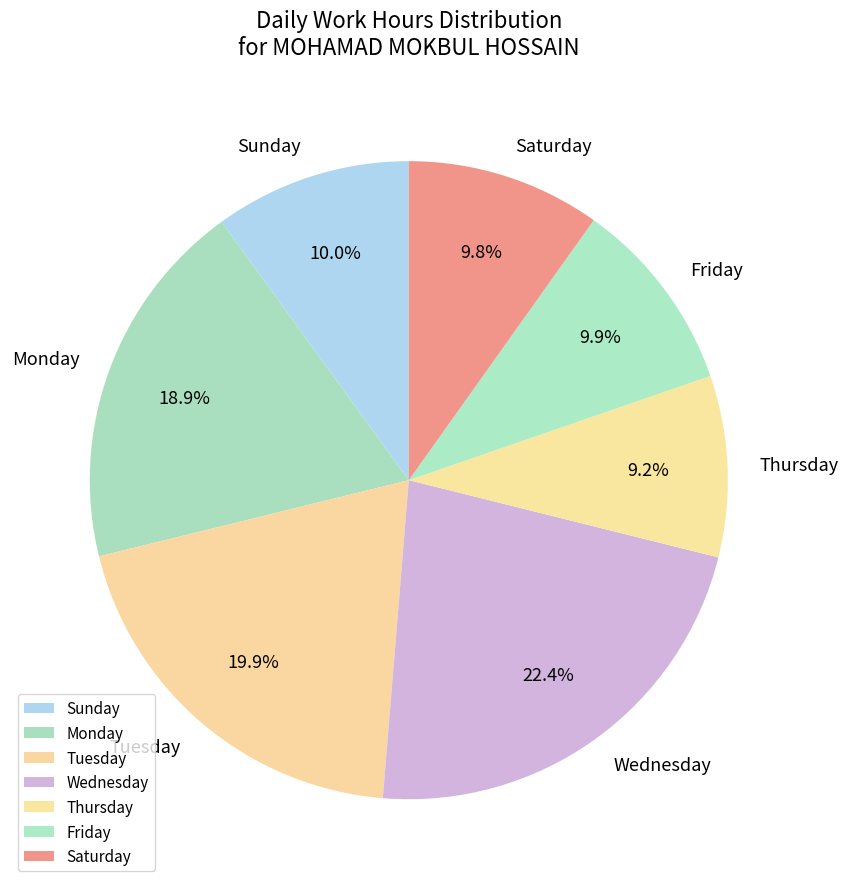

Which slice is the smallest?

Thursday